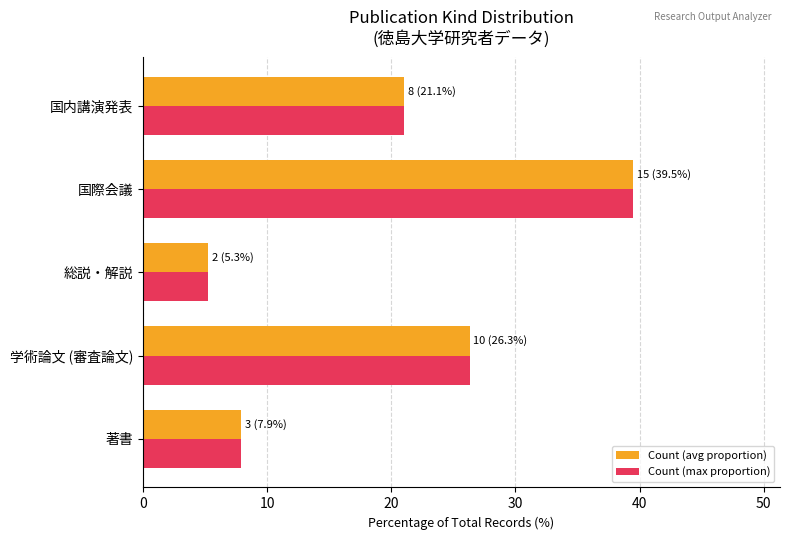

What are all the series names shown in the legend?

Count (avg proportion), Count (max proportion)